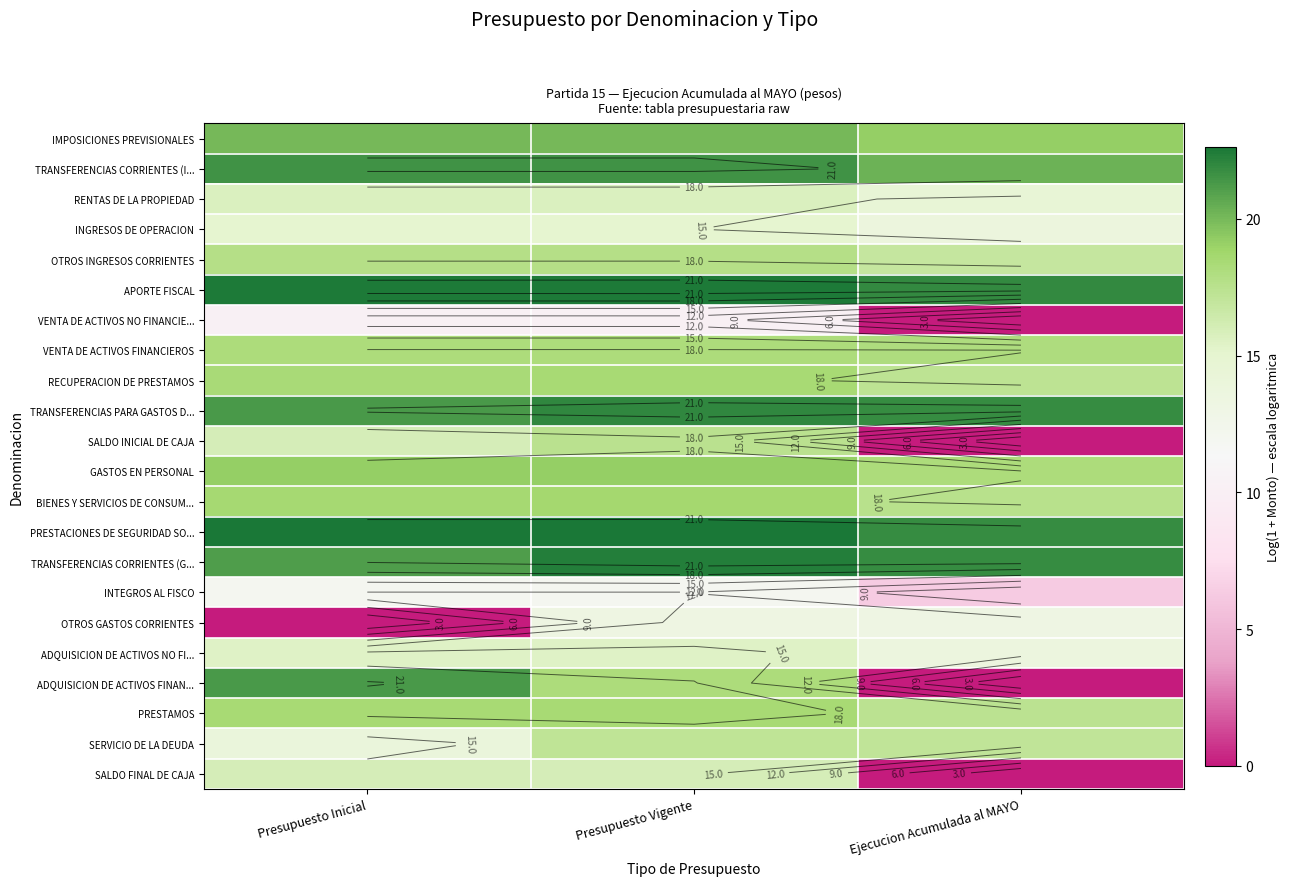

Rank the series by their maximum value, from highest to lowest.

PRESTACIONES DE SEGURIDAD SO..., APORTE FISCAL, TRANSFERENCIAS CORRIENTES (G..., TRANSFERENCIAS PARA GASTOS D..., TRANSFERENCIAS CORRIENTES (I..., ADQUISICION DE ACTIVOS FINAN..., IMPOSICIONES PREVISIONALES, GASTOS EN PERSONAL, BIENES Y SERVICIOS DE CONSUM..., PRESTAMOS, RECUPERACION DE PRESTAMOS, VENTA DE ACTIVOS FINANCIEROS, OTROS INGRESOS CORRIENTES, SALDO INICIAL DE CAJA, SERVICIO DE LA DEUDA, SALDO FINAL DE CAJA, RENTAS DE LA PROPIEDAD, ADQUISICION DE ACTIVOS NO FI..., INGRESOS DE OPERACION, OTROS GASTOS CORRIENTES, INTEGROS AL FISCO, VENTA DE ACTIVOS NO FINANCIE...